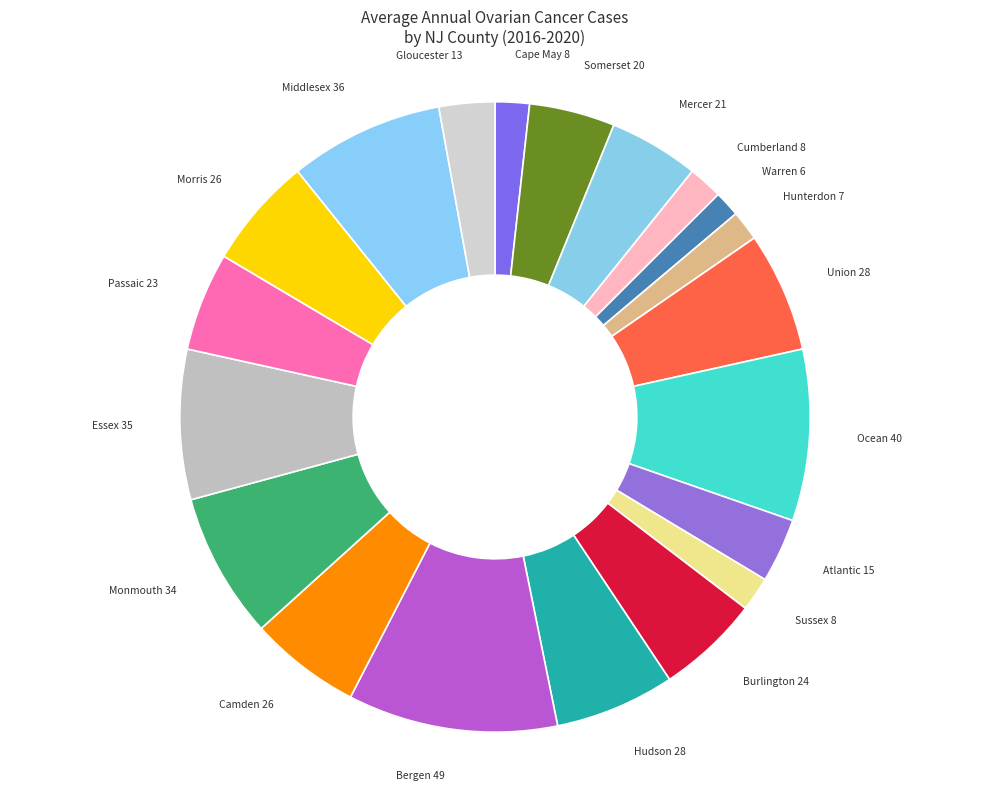

To the nearest percent, what is the difference between the largest and smallest slice percentages?

9%